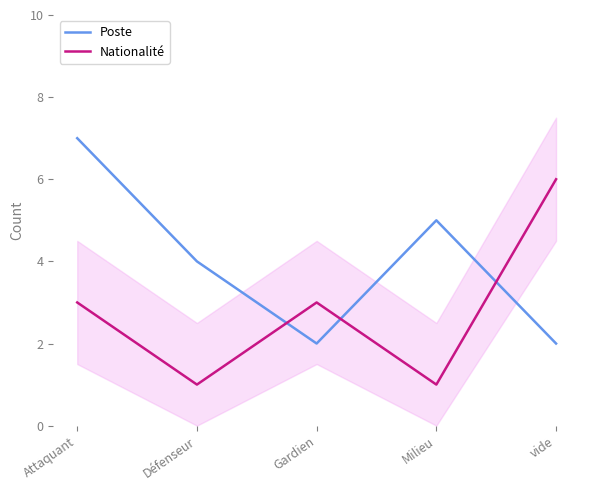

Reading left to right, extract all data points from this chart.

Poste: Attaquant=7	Défenseur=4	Gardien=2	Milieu=5	vide=2
Nationalité: Attaquant=3	Défenseur=1	Gardien=3	Milieu=1	vide=6